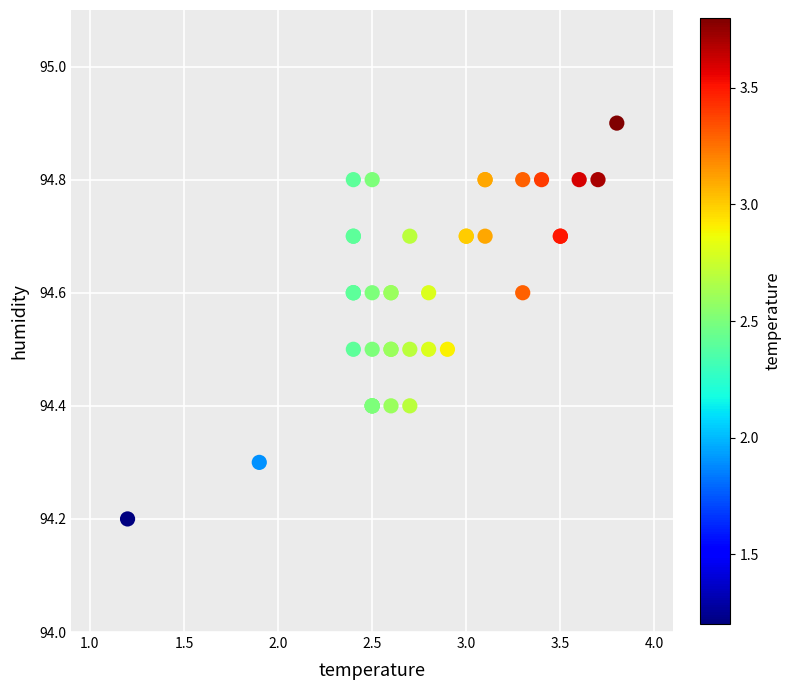

What Y value in the scatter plot is closest to 94?

94.2